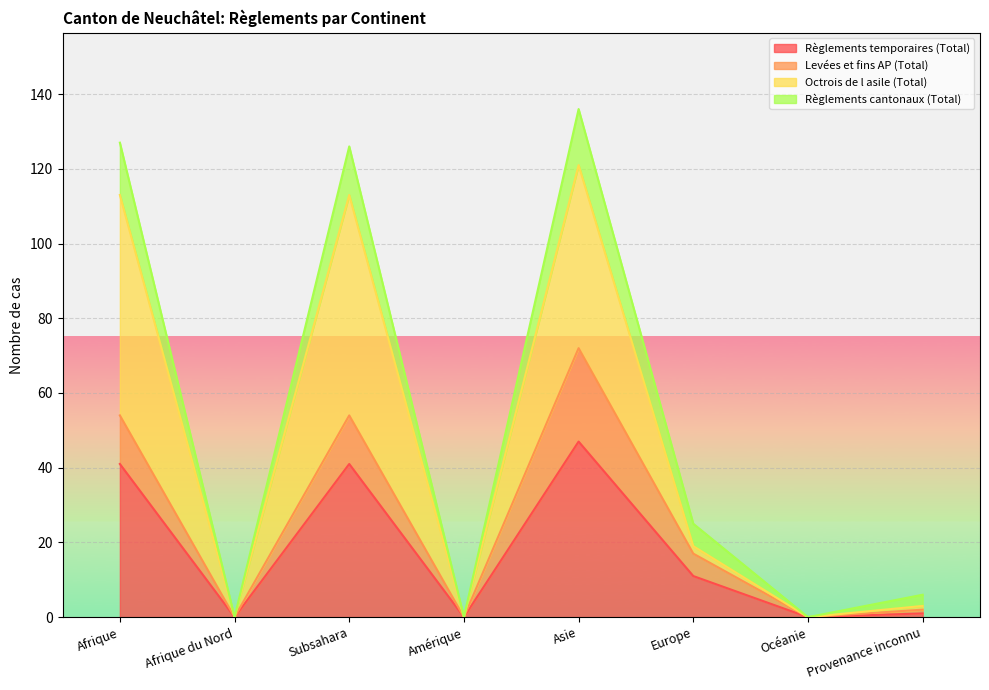

Where does the Règlements cantonaux (Total) series first go above 17?

Afrique